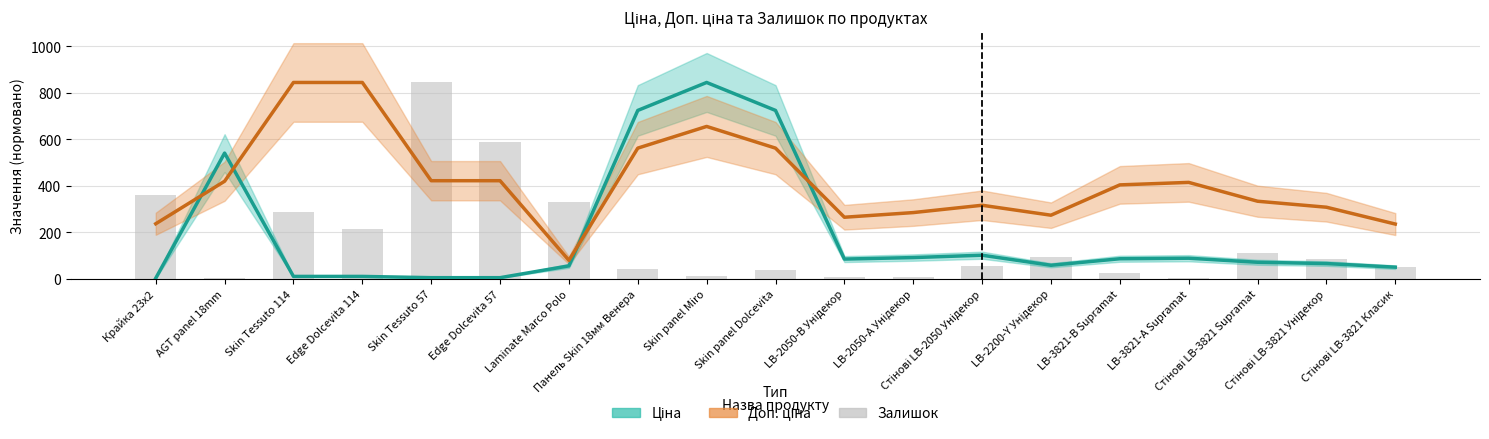

True or false: Доп. ціна has a value of 992.8 at Skin panel Miro.

False